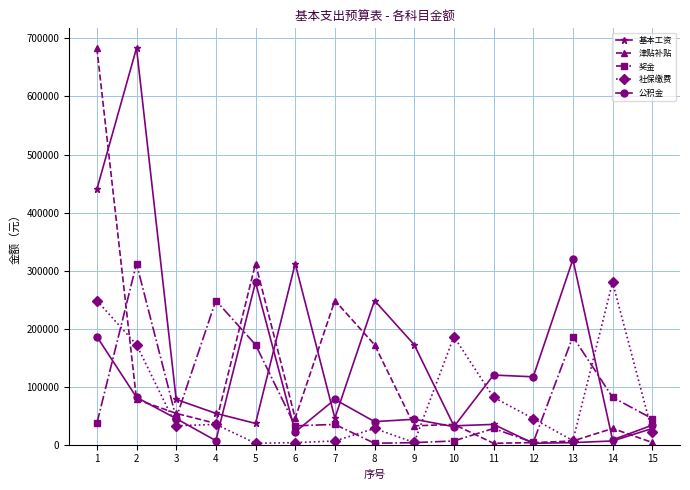

Does the chart have visible grid lines?

Yes